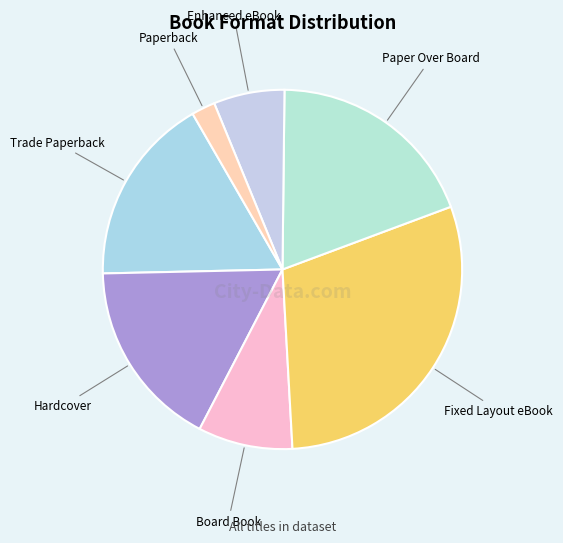

Is Enhanced eBook the majority of the pie?

No